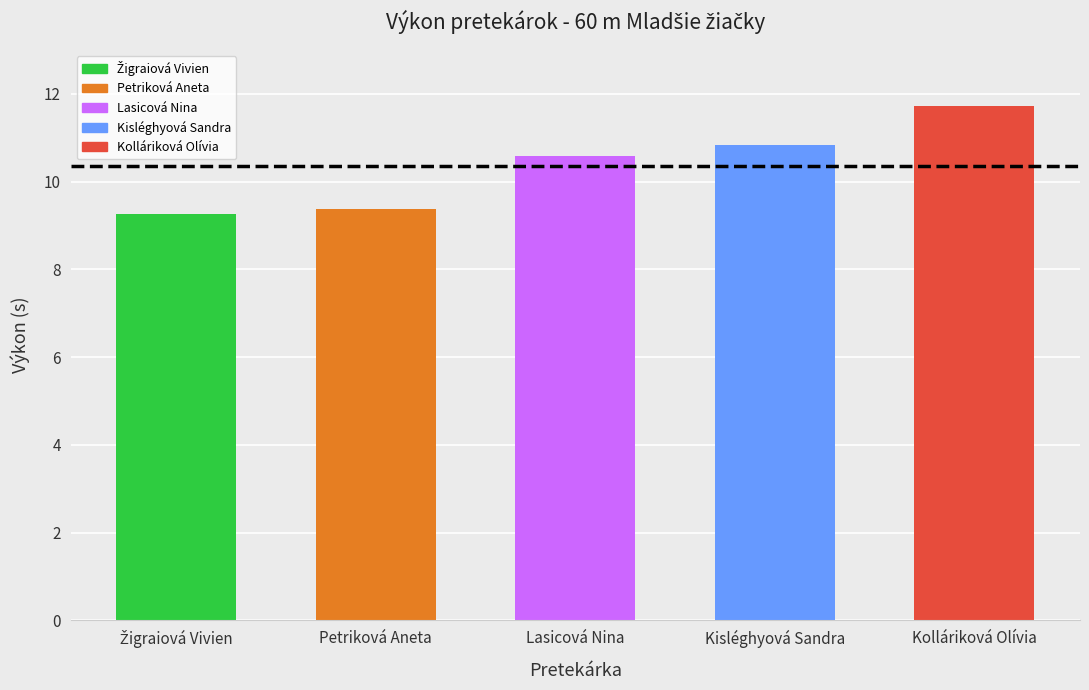

Reading right to left, list all the values displayed in this chart.

11.7	10.8	10.6	9.4	9.3